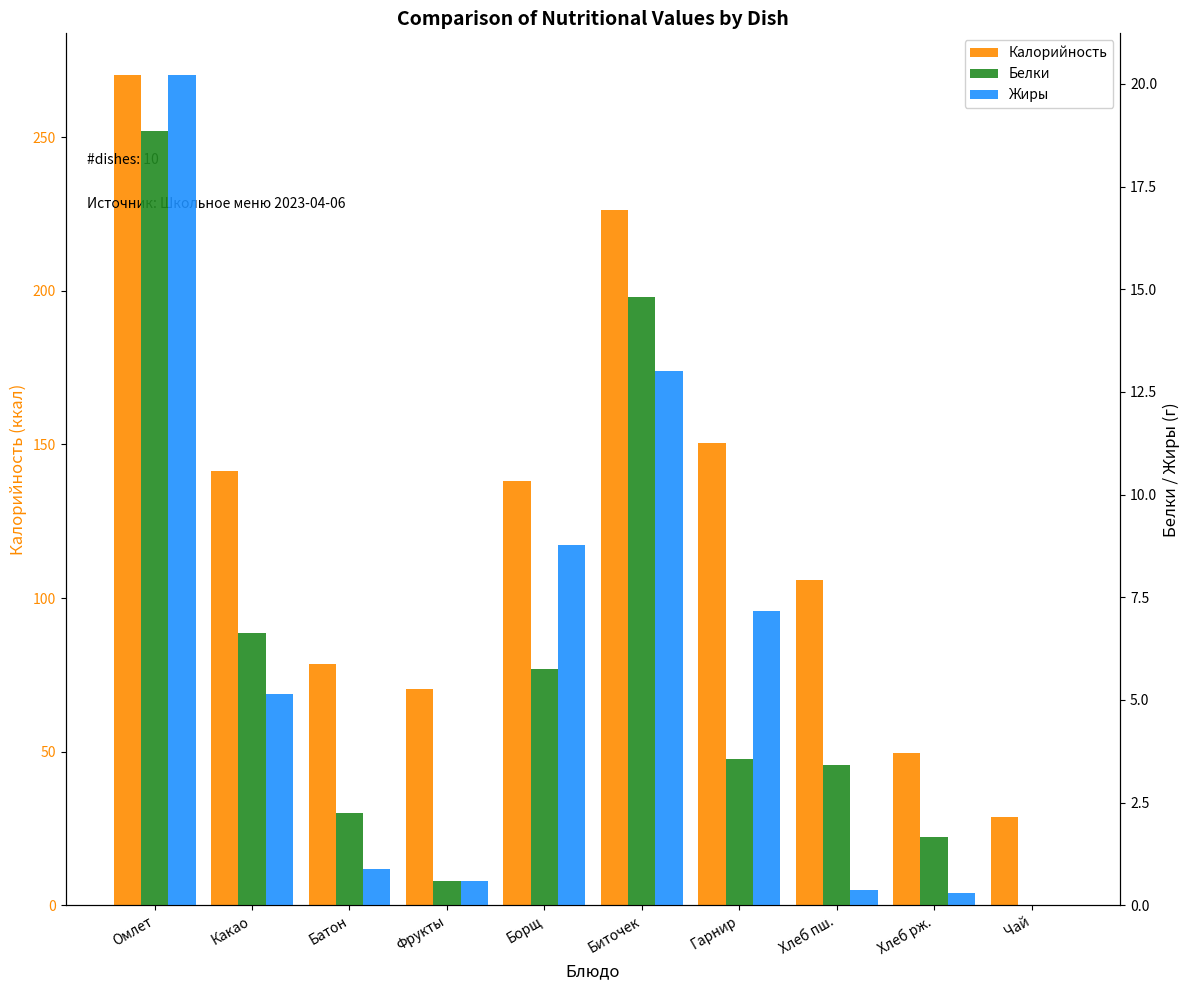

Which series changed the most between Какао and Хлеб рж.?

Калорийность